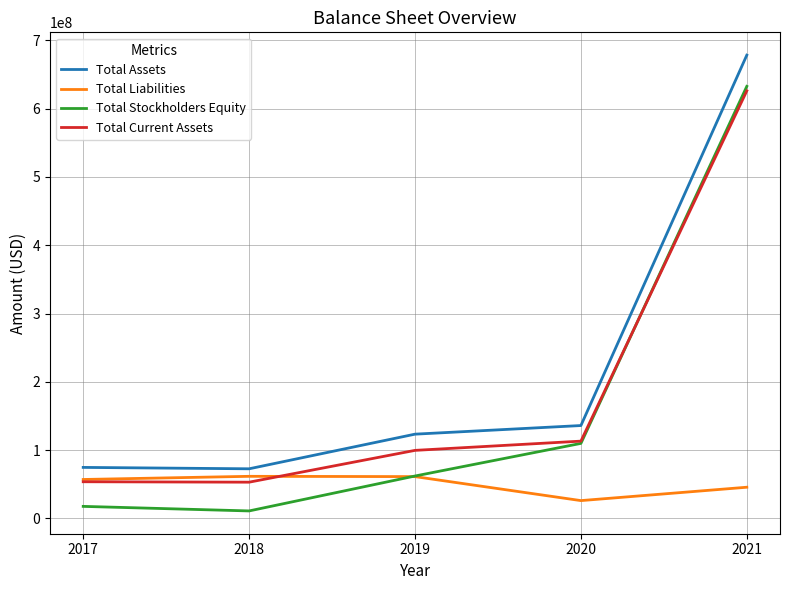

Which series changed the most between 2020 and 2021?

Total Assets